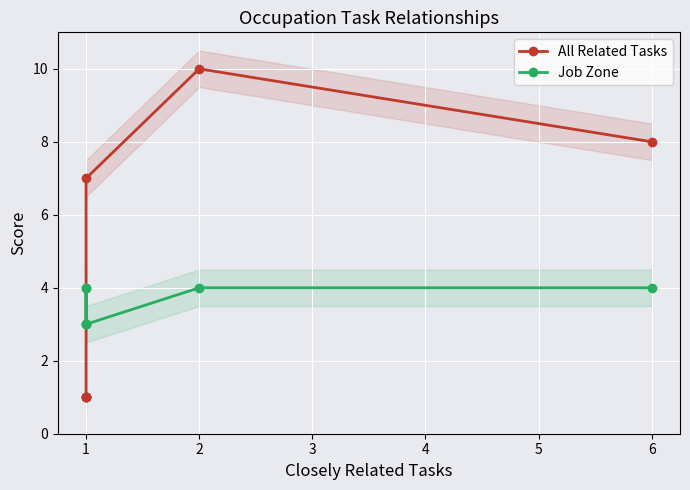

What are all the series names shown in the legend?

All Related Tasks, Job Zone